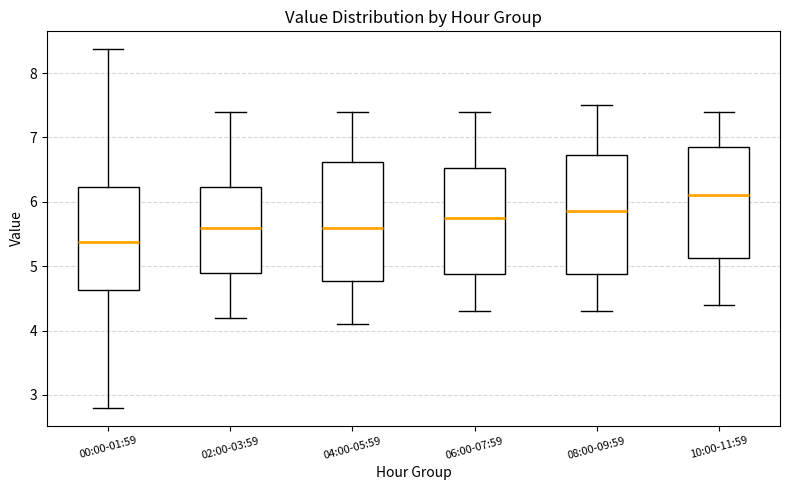

Reading left to right, read every box against the y-axis: the position of its median line, the range the box covers, and the ends of its whiskers. The values are not printed on the chart, so give them approximately, as read against the axis.

00:00-01:59: median 5.4, box 4.6 to 6.2, whiskers 2.8 to 8.4
02:00-03:59: median 5.6, box 4.9 to 6.2, whiskers 4.2 to 7.4
04:00-05:59: median 5.6, box 4.8 to 6.6, whiskers 4.1 to 7.4
06:00-07:59: median 5.8, box 4.9 to 6.5, whiskers 4.3 to 7.4
08:00-09:59: median 5.9, box 4.9 to 6.7, whiskers 4.3 to 7.5
10:00-11:59: median 6.1, box 5.1 to 6.9, whiskers 4.4 to 7.4